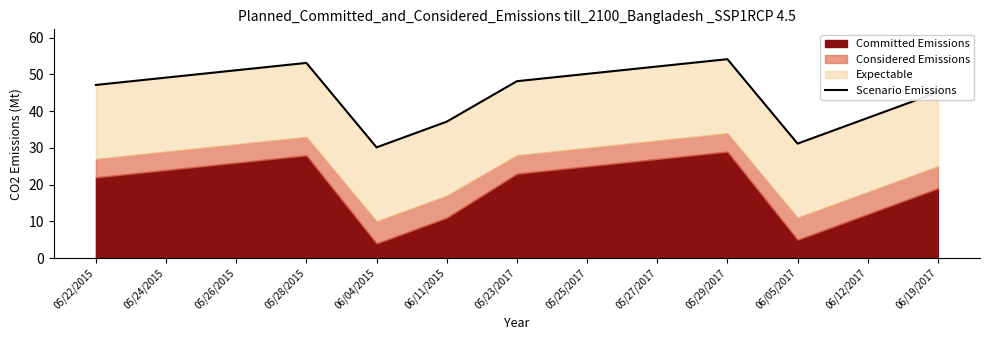

Reading left to right, transcribe all the data shown in this chart.

05/22/2015=47.1	05/24/2015=49.1	05/26/2015=51.1	05/28/2015=53.1	06/04/2015=30.1	06/11/2015=37.1	05/23/2017=48.2	05/25/2017=50.2	05/27/2017=52.2	05/29/2017=54.2	06/05/2017=31.2	06/12/2017=38.2	06/19/2017=45.2